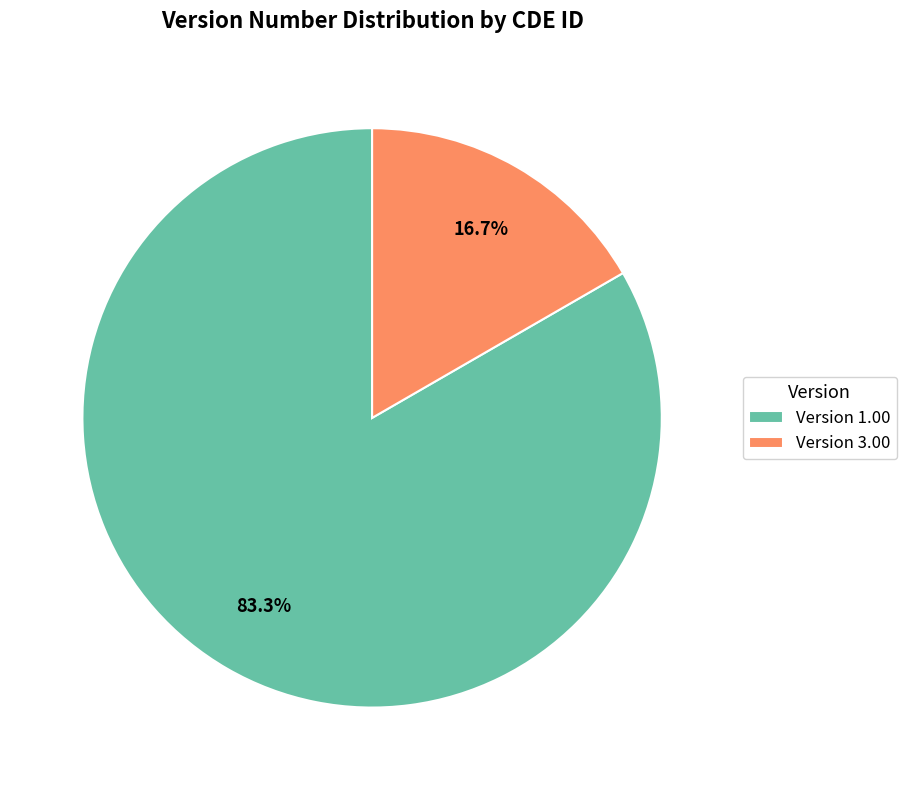

Does any single category account for the majority?

Yes